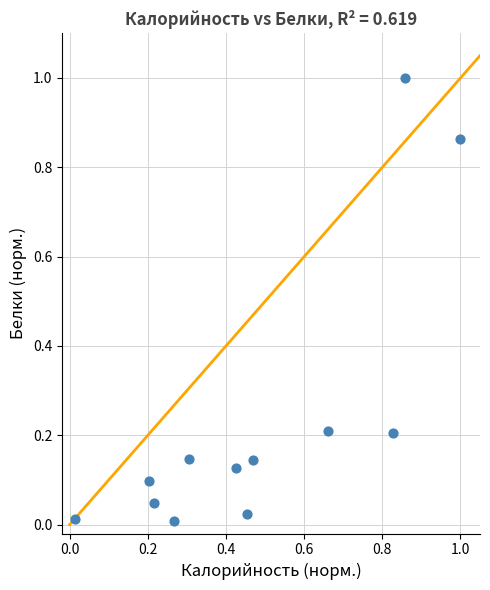

What is the range of X values (max minus min)?

1.0